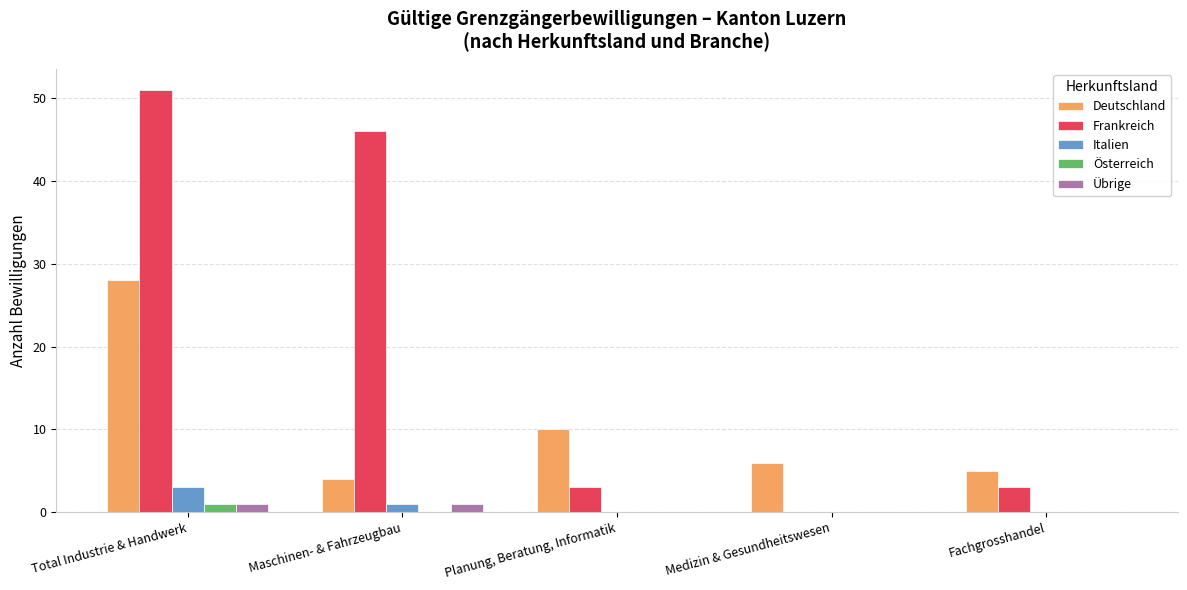

At which label is Deutschland closest to 16?

Planung, Beratung, Informatik